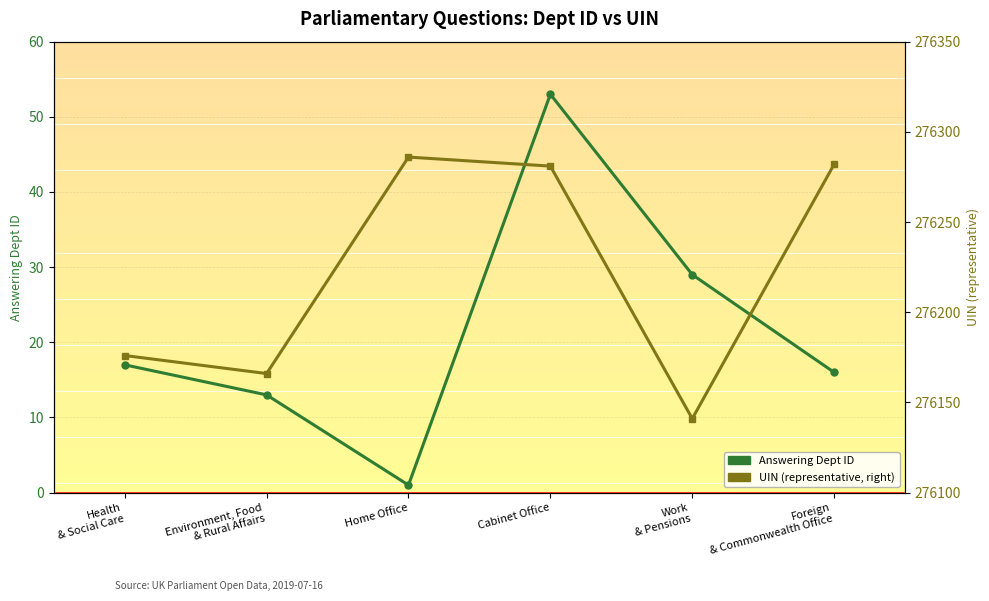

Reading left to right, transcribe all the data shown in this chart.

Answering Dept ID: 17	13	1	53	29	16
UIN (representative): 276176	276166	276286	276281	276141	276282